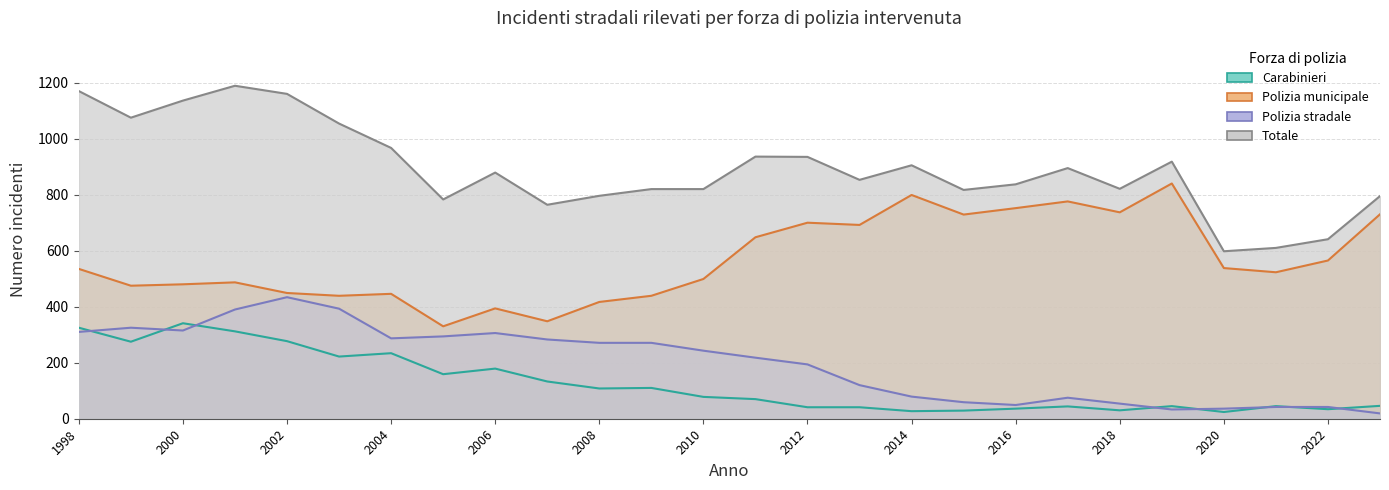

Which series has the largest range (max minus min)?

Totale